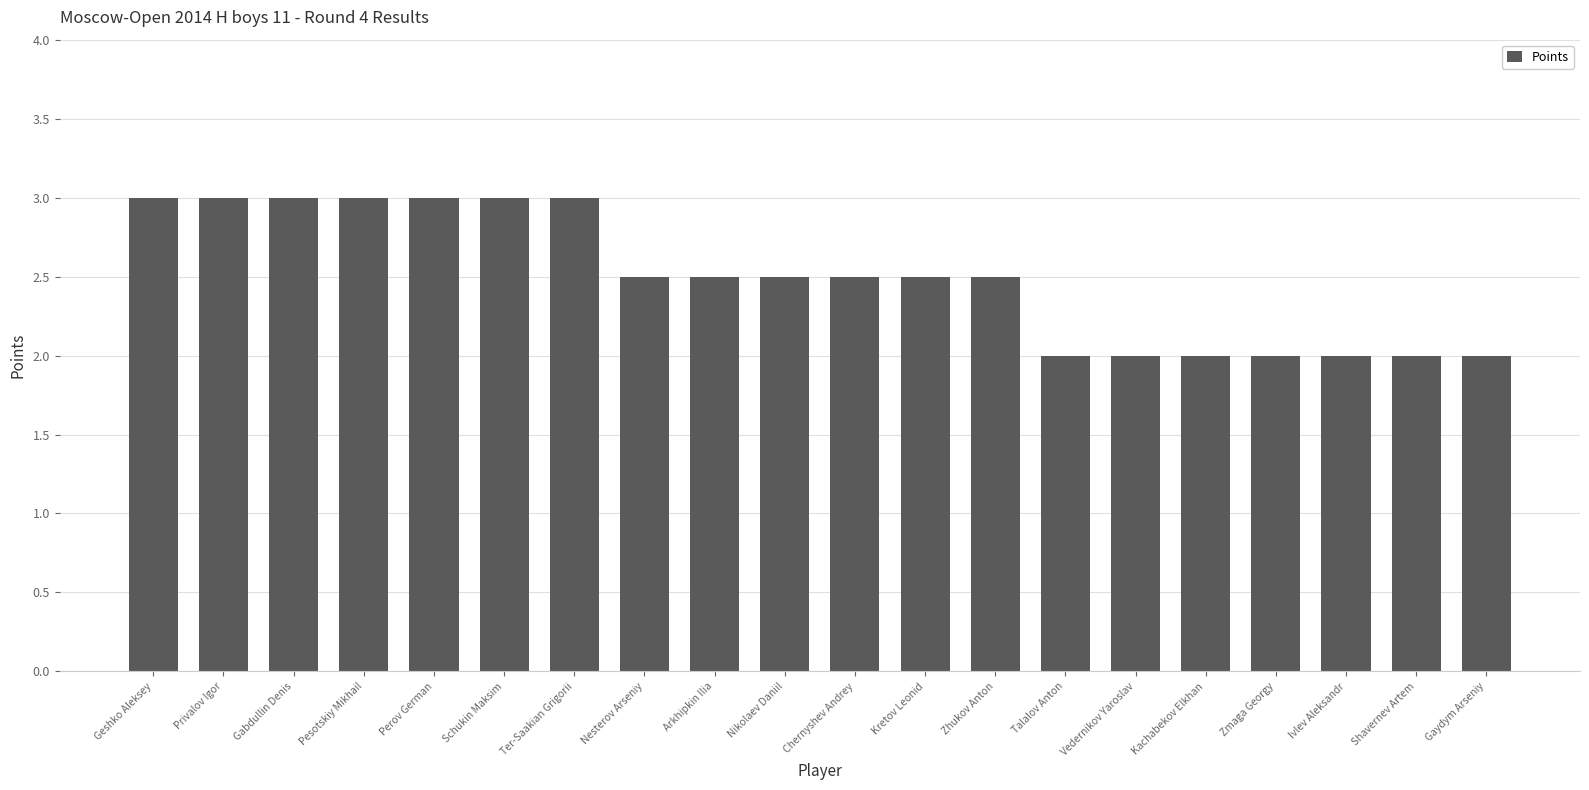

Approximately how many times larger is the value at Nikolaev Daniil compared to Geshko Aleksey?

0.8